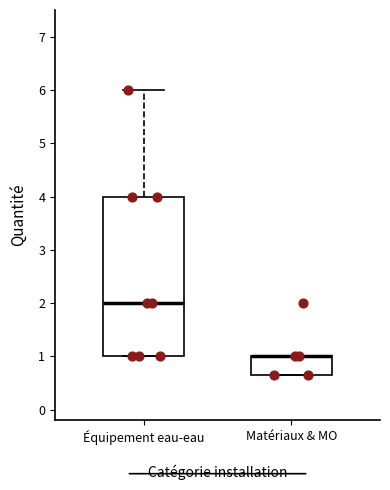

Where does the upper whisker of the box for Équipement eau-eau end on the y-axis? The values are not printed on the chart, so give them approximately, as read against the axis.

6.0